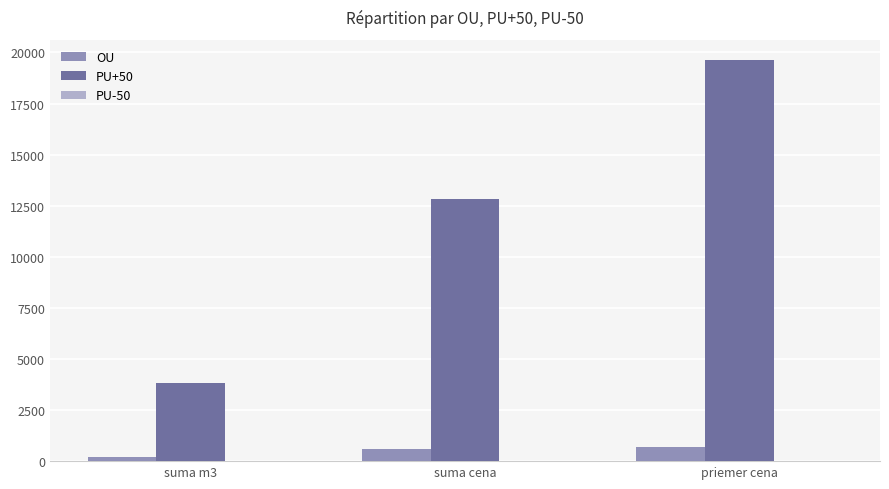

What is the sum of all PU+50 values?

36283.7